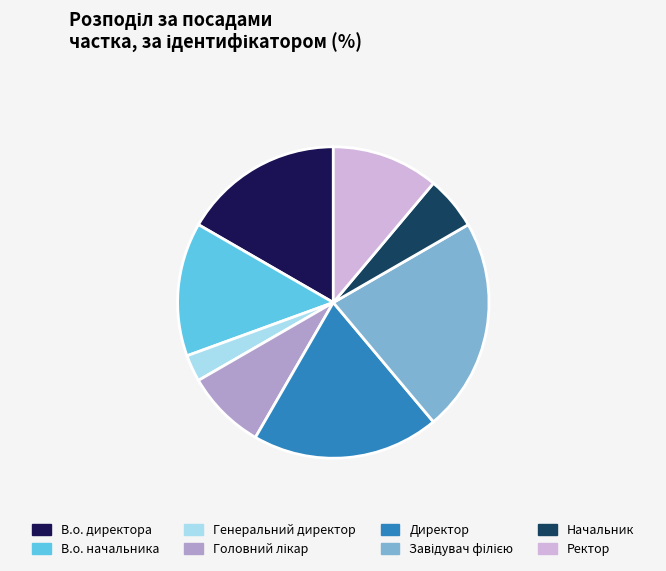

Does Ректор represent more than half of the total?

No